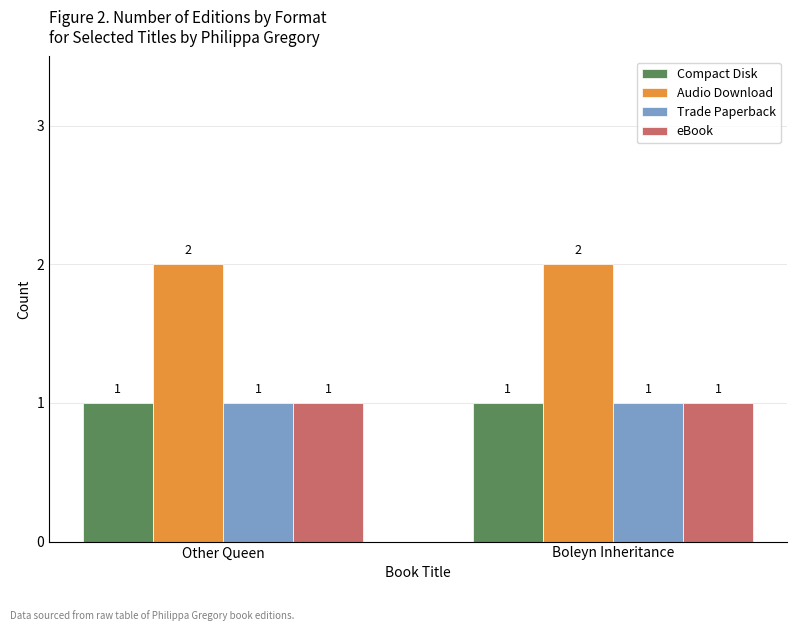

What is the difference between the highest and lowest values at Boleyn Inheritance?

1